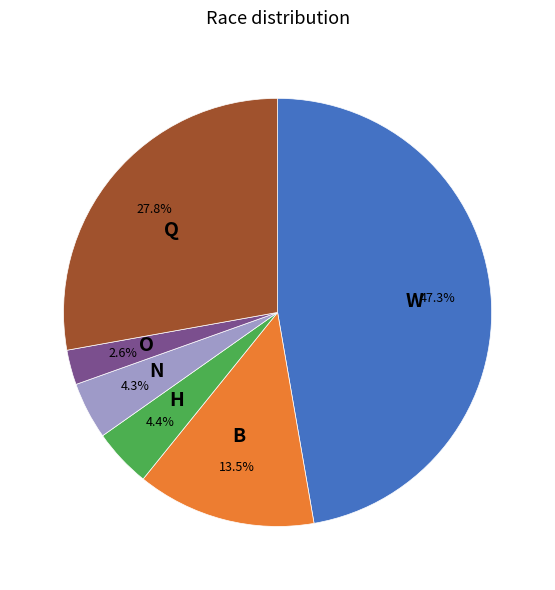

Is the sum of Q and H greater than half?

No